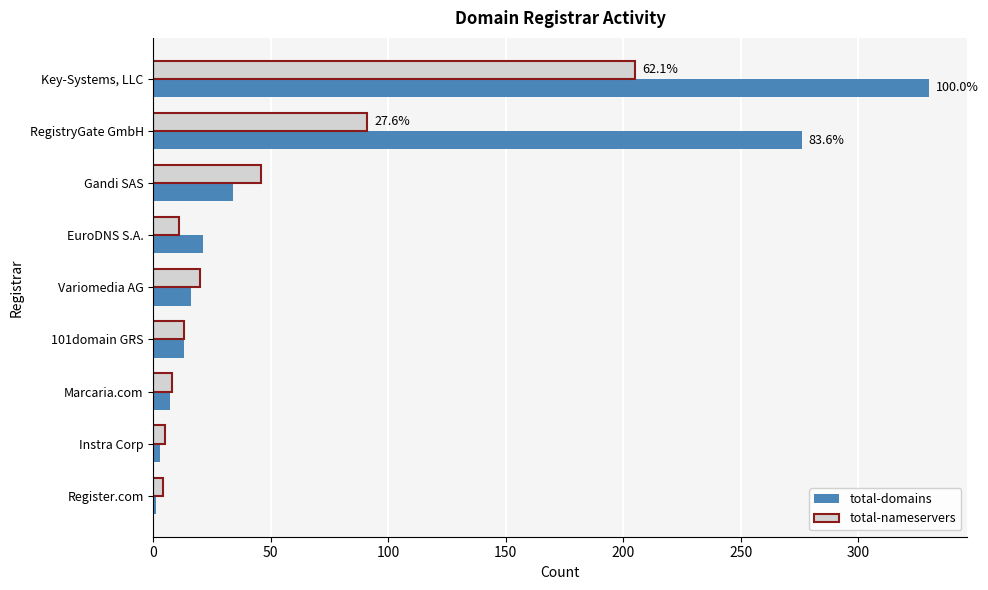

True or false: total-domains has a value of 59 at Gandi SAS.

False